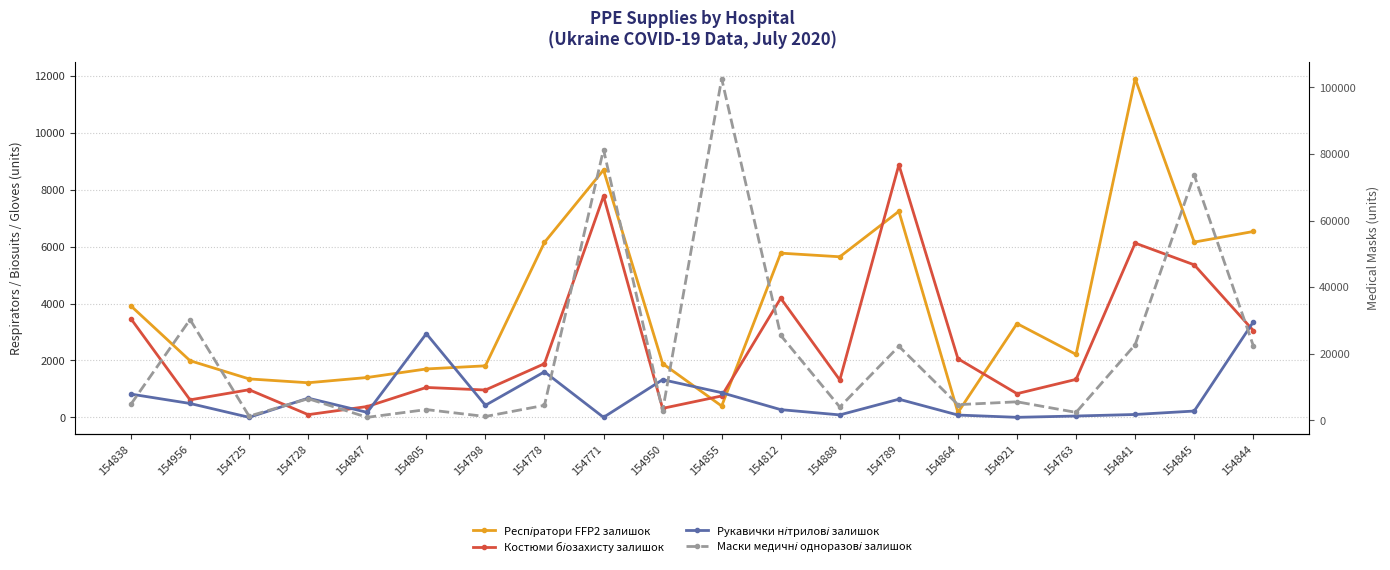

What are all the series names shown in the legend?

Респіратори FFP2 залишок, Костюми біозахисту залишок, Рукавички нітрилові залишок, Маски медичні одноразові залишок